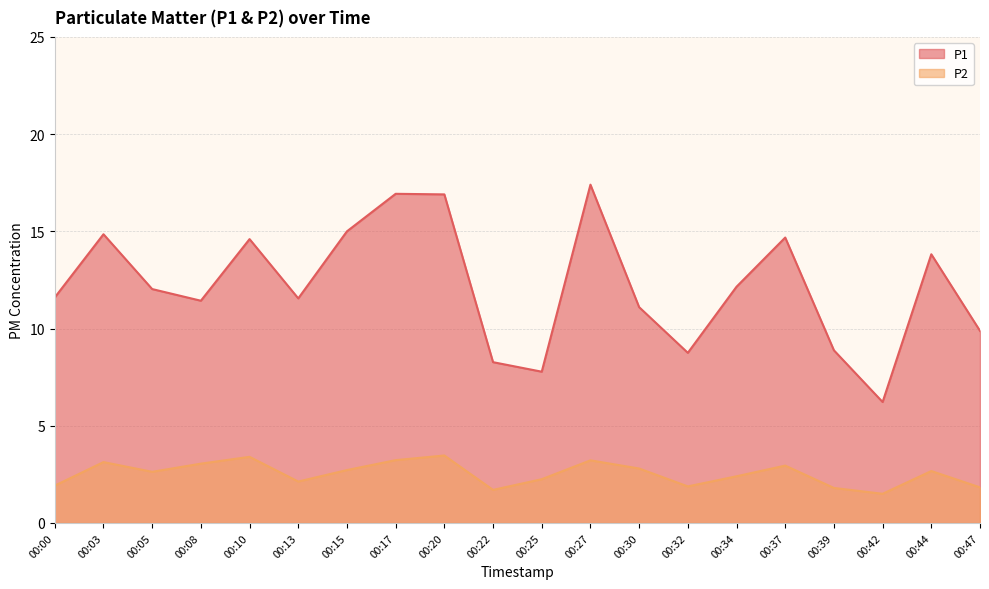

How many lines are shown in the chart?

2